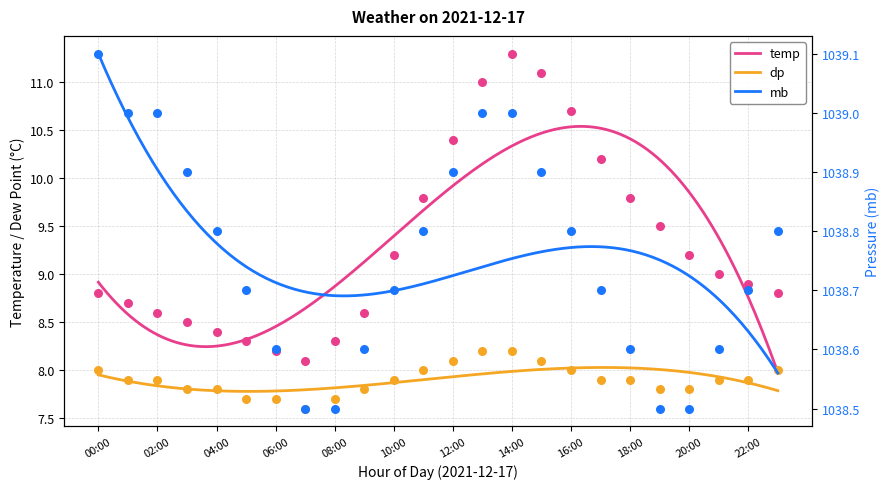

Which series reaches the maximum Y coordinate?

mb